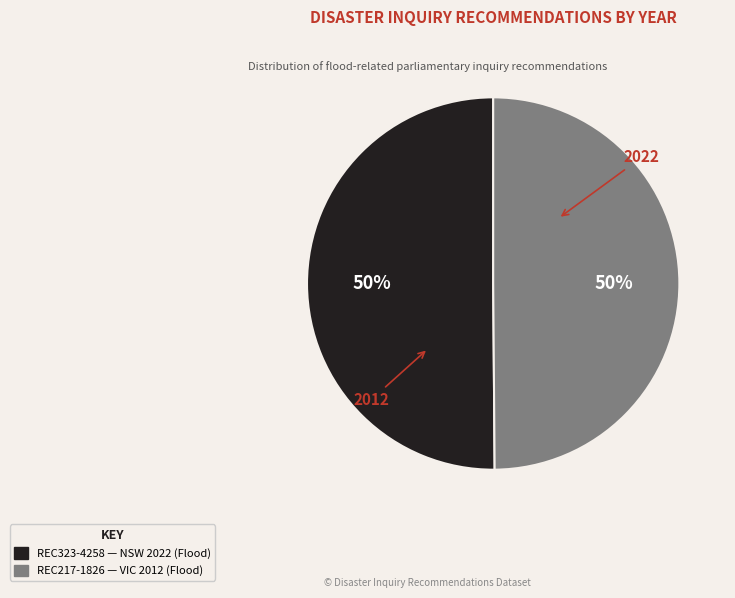

To the nearest percent, what is the average slice percentage?

50%